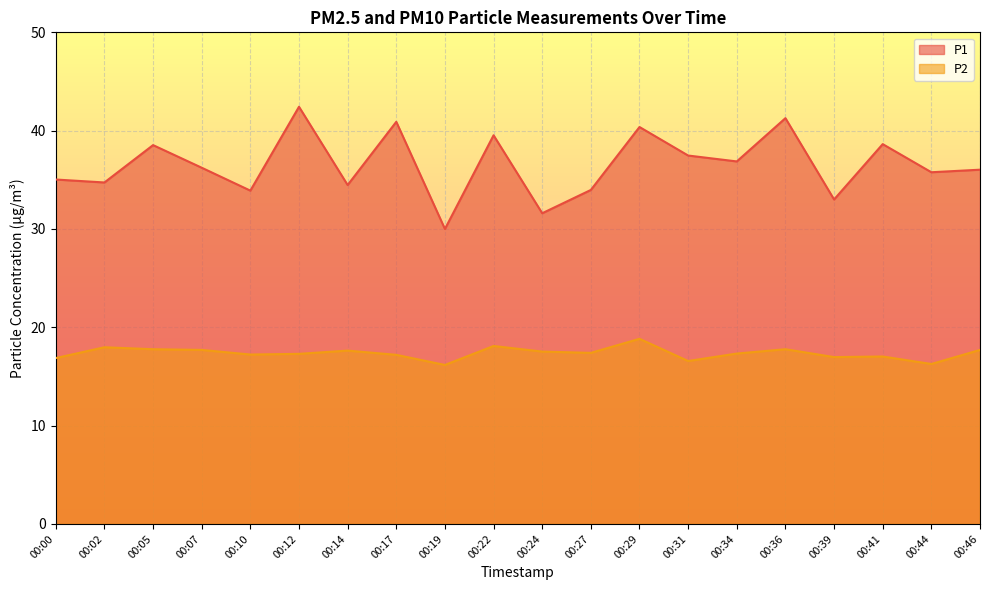

True or false: P2 and P1 cross at least once.

False